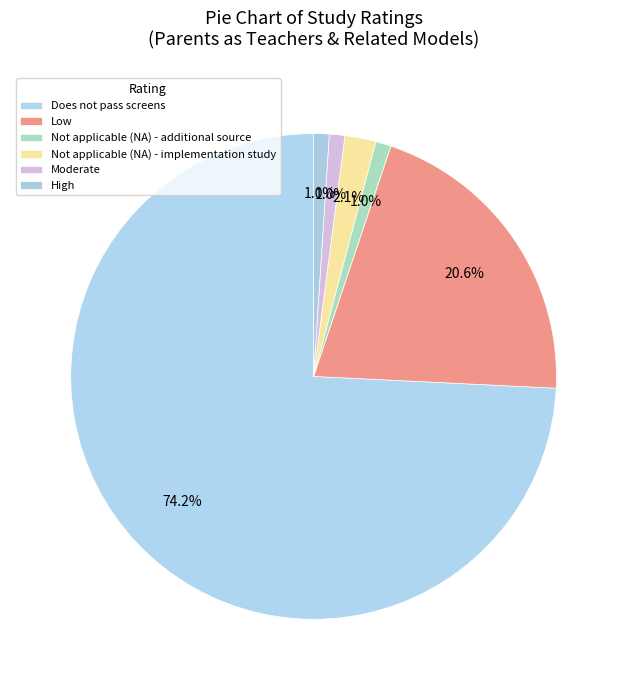

How many slices are in this pie chart?

6